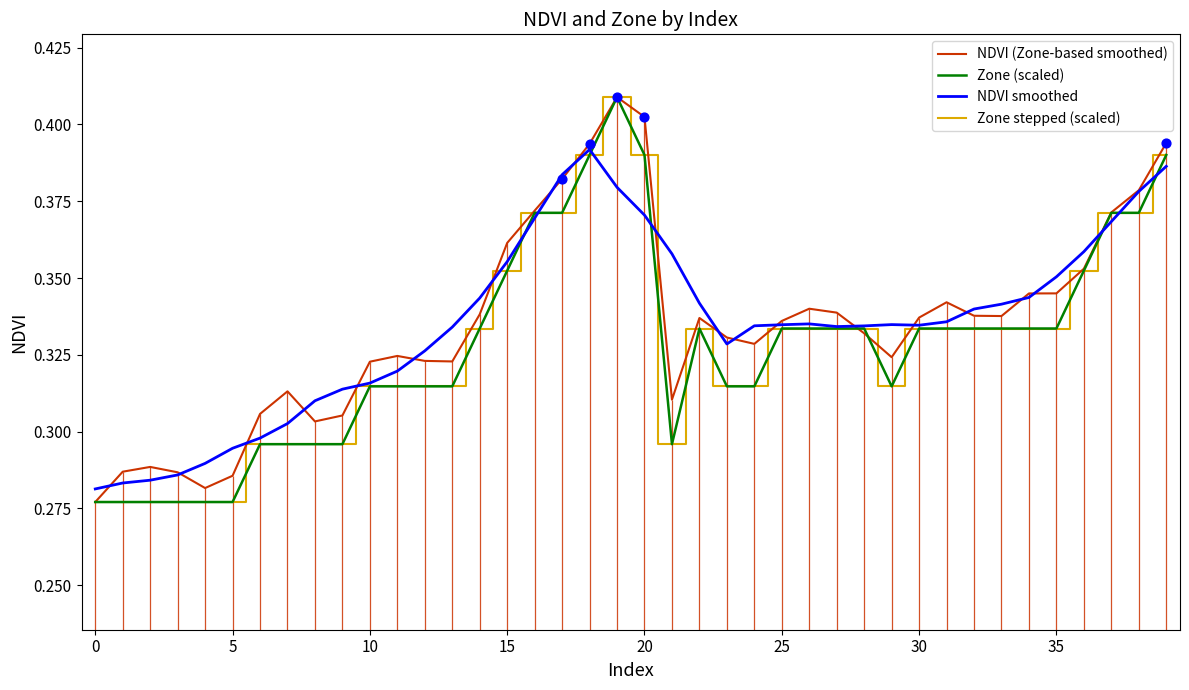

Which series reaches the maximum Y coordinate?

NDVI (Zone-based smoothed)